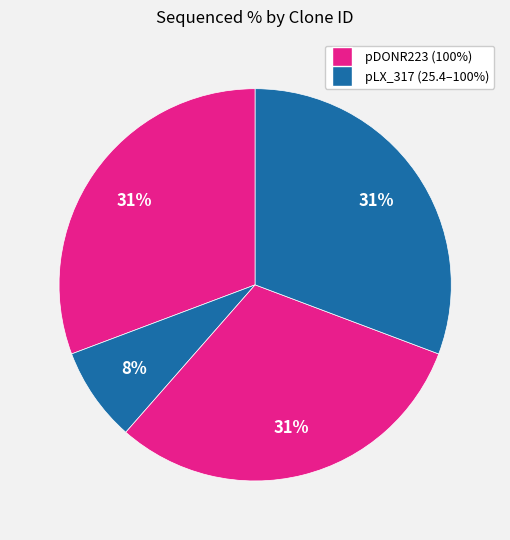

How many slices are in this pie chart?

4